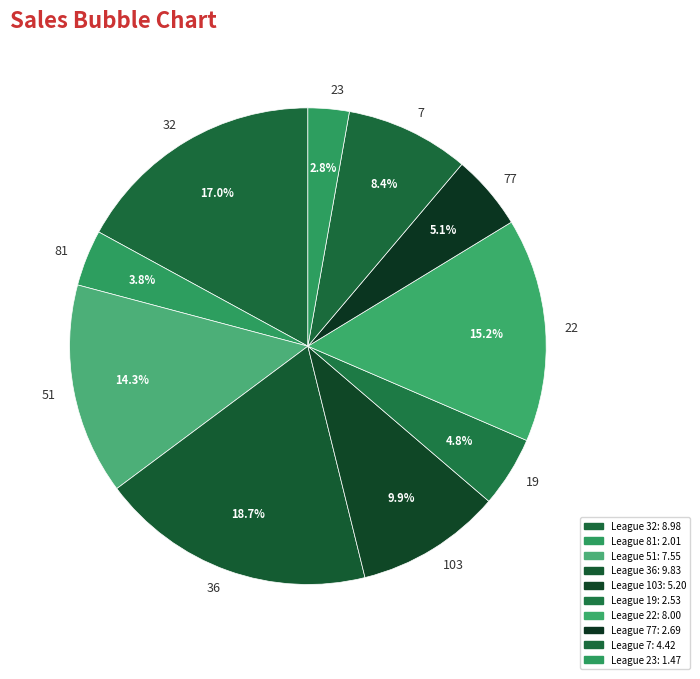

Between 77 and 22, which is larger?

22